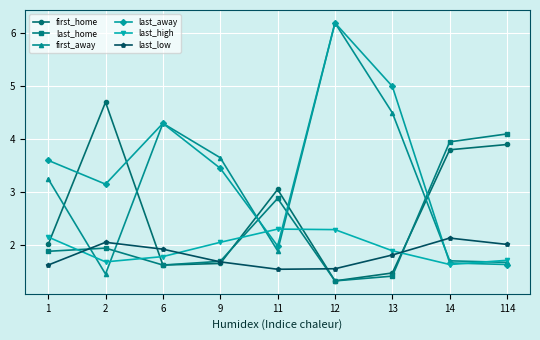

Is it true that first_away equals 5.9 at 9?

False